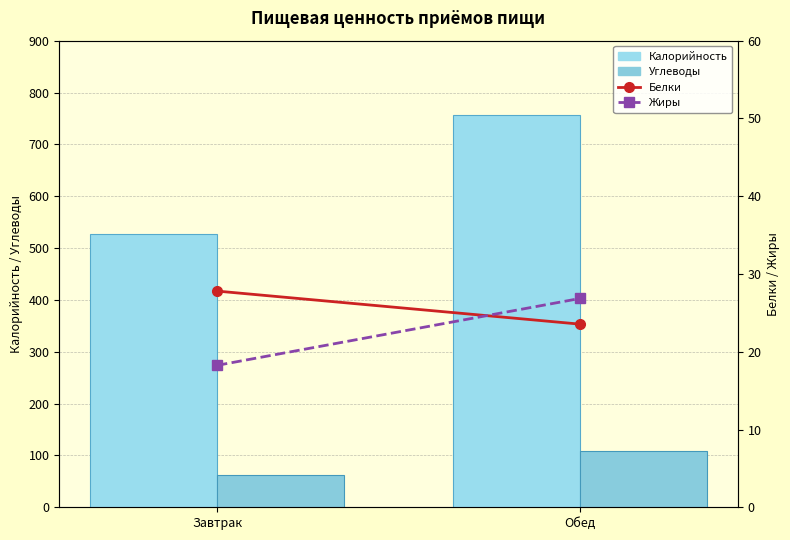

Which label corresponds to the smallest value in the chart?

Завтрак